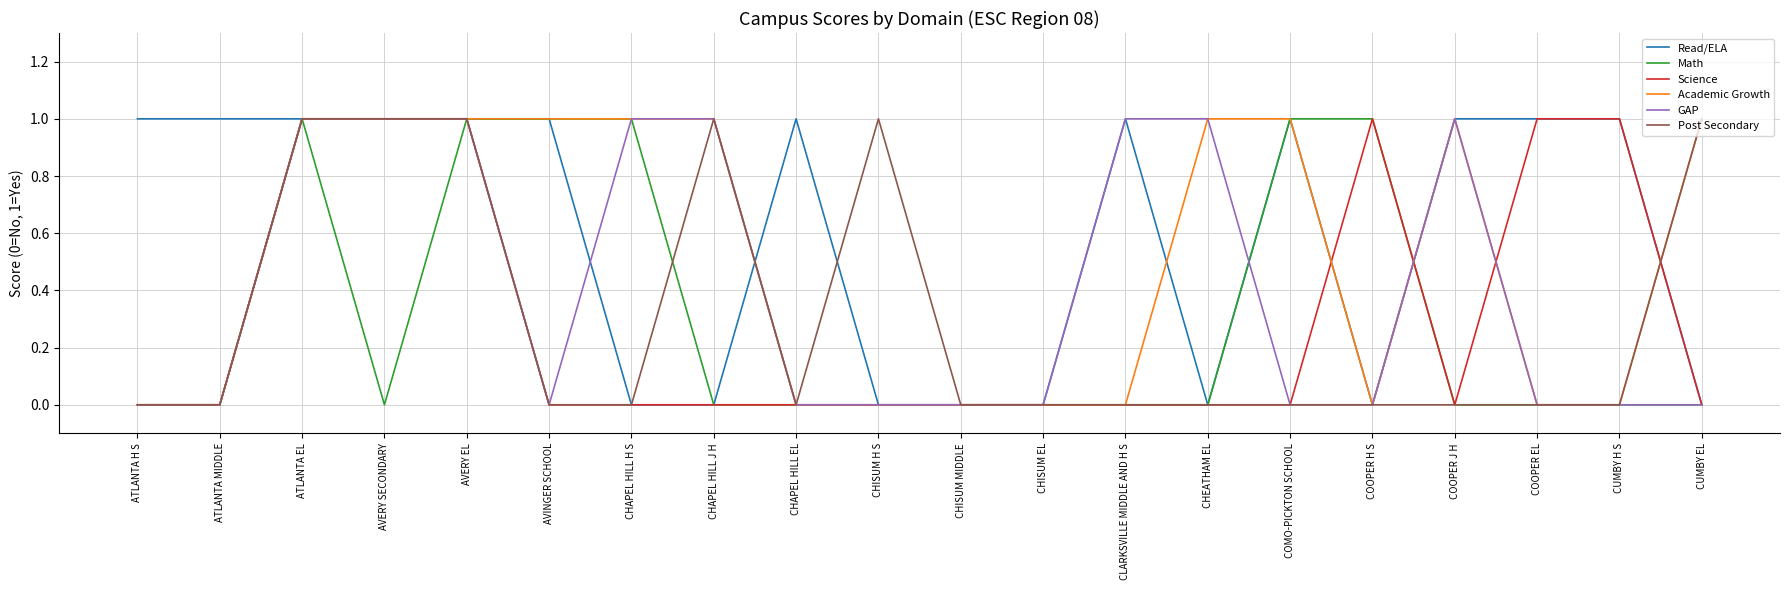

What position from the left is CUMBY EL?

20